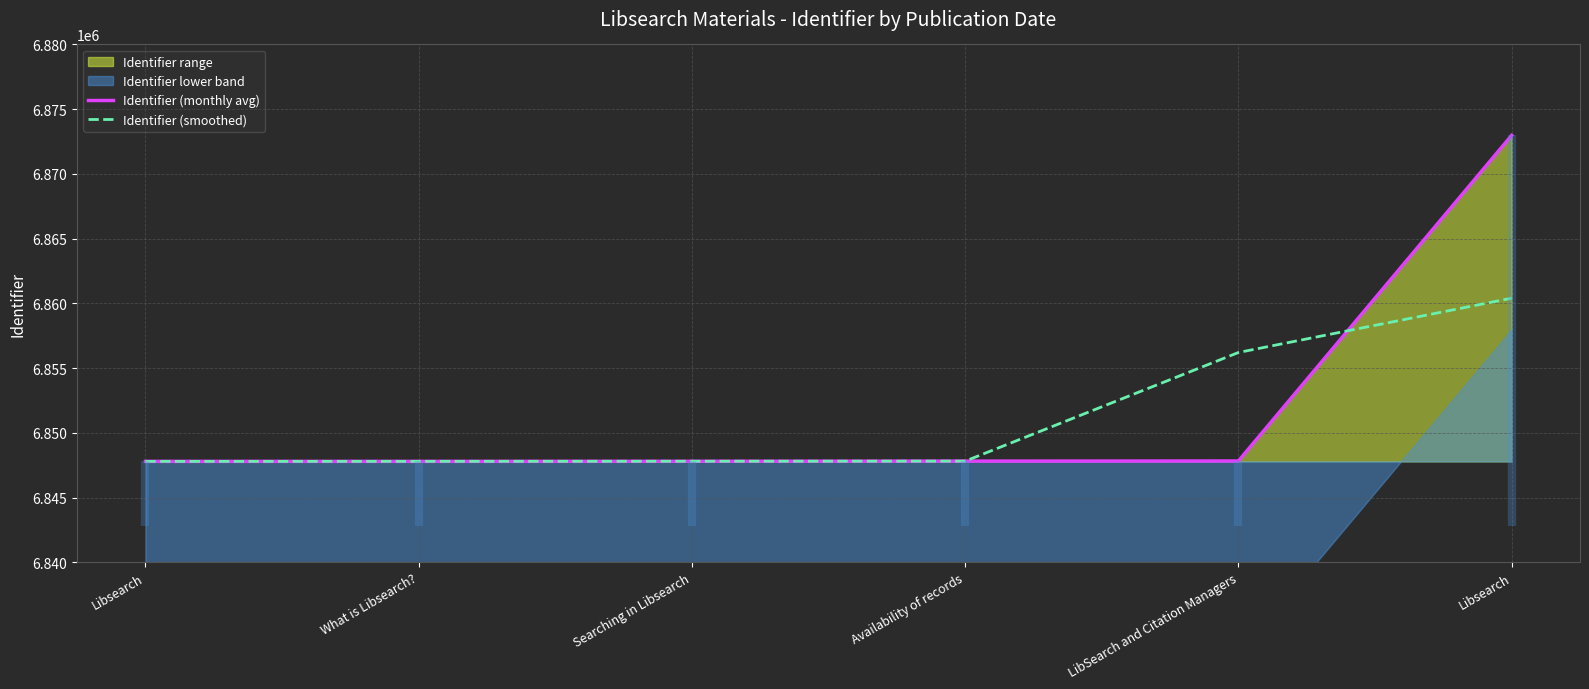

Reading right to left, transcribe all the data shown in this chart.

Identifier (monthly avg): 6872975.0	6847823.0	6847815.0	6847800.0	6847794.0	6847793.0
Identifier (smoothed): 6860399.0	6856204.3	6847812.7	6847803.0	6847795.7	6847793.5